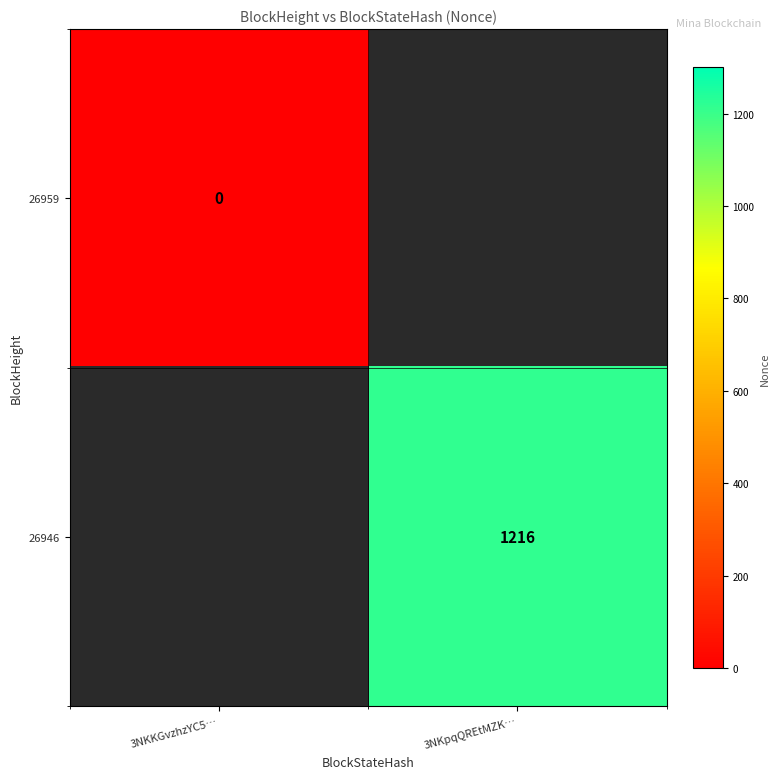

True or false: 26946 has a value of 1216 at 3NKpqQREtMZK….

True